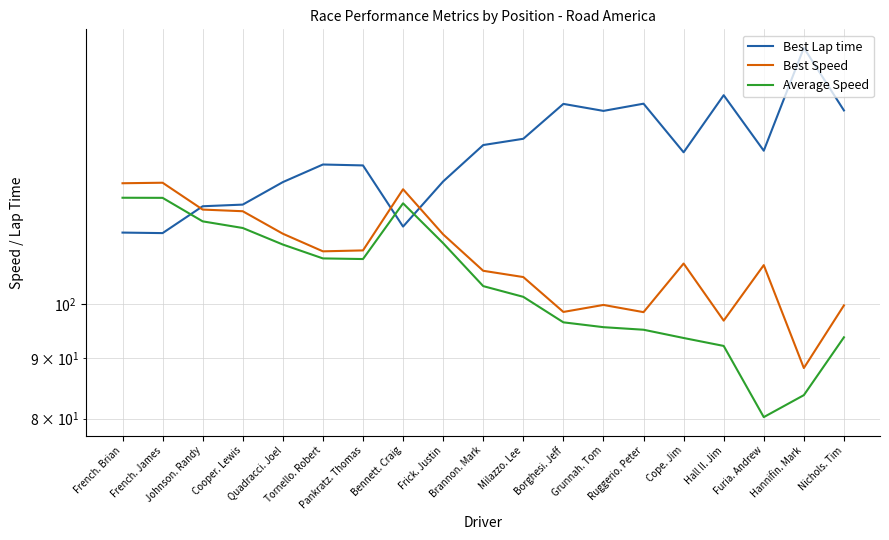

Does the chart display data point markers on the line(s)?

No